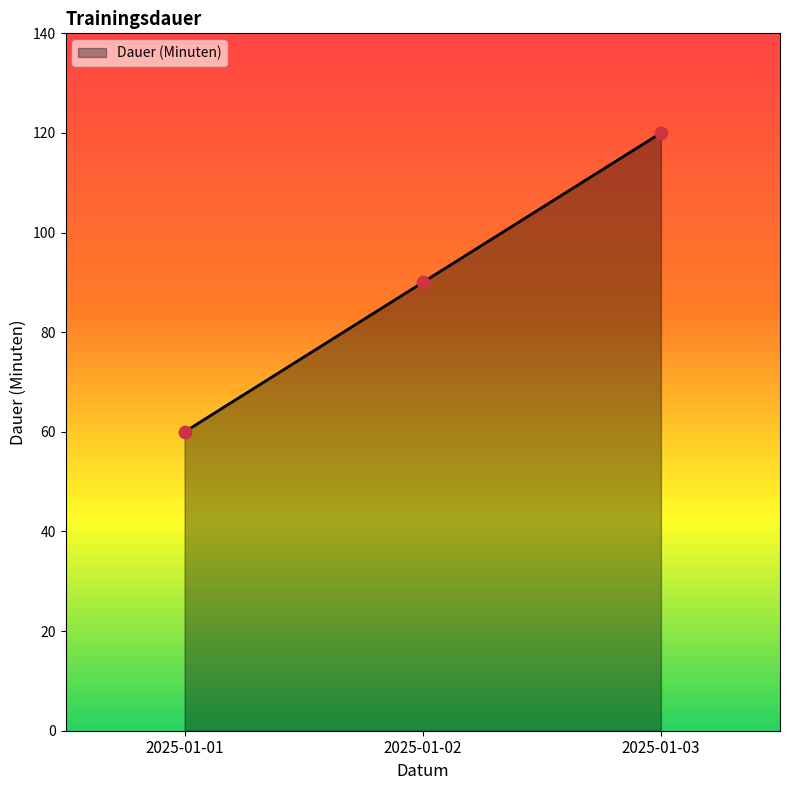

What is the change in value from 2025-01-01 to 2025-01-02?

+30